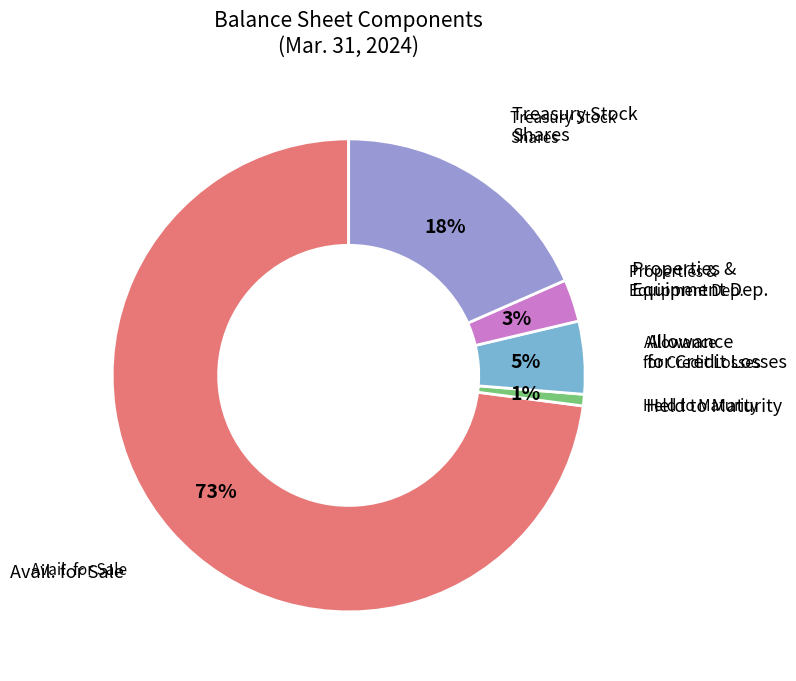

To the nearest percent, what is the average slice percentage?

20%